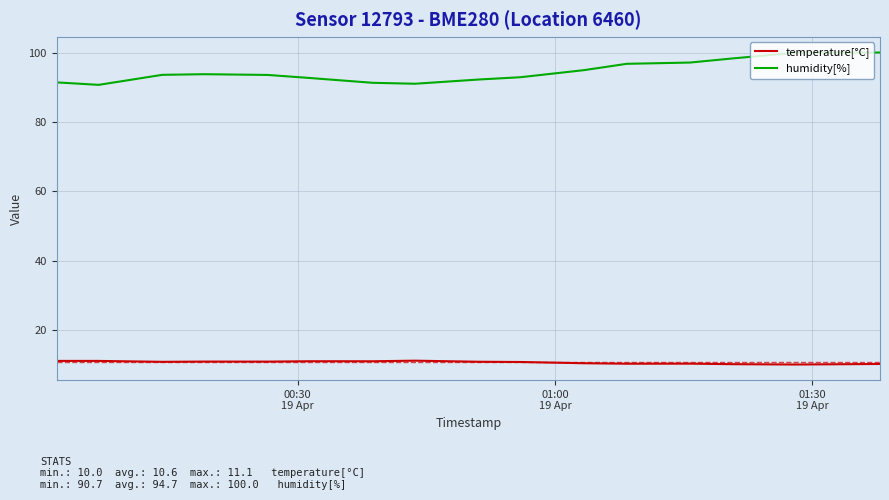

Rank the series by their average value, from lowest to highest.

temperature[°C], humidity[%]